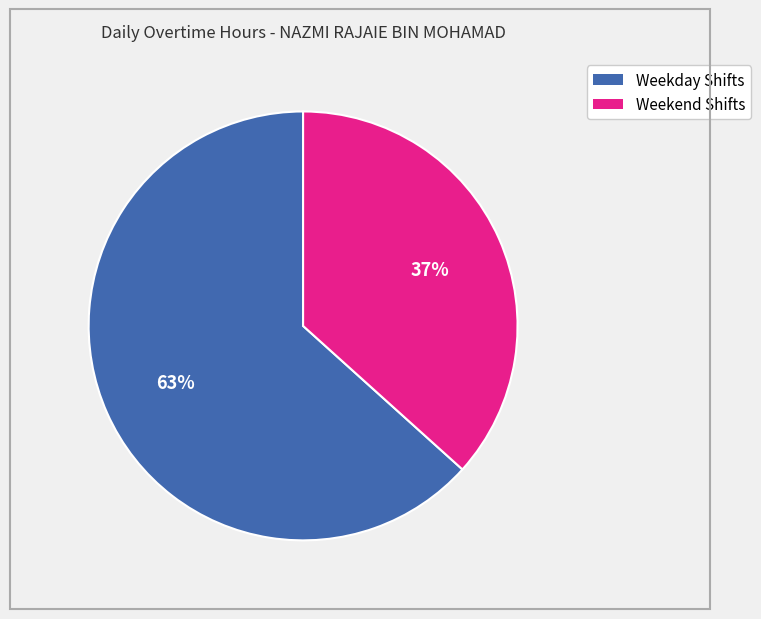

To the nearest percent, what is the average slice percentage?

50%